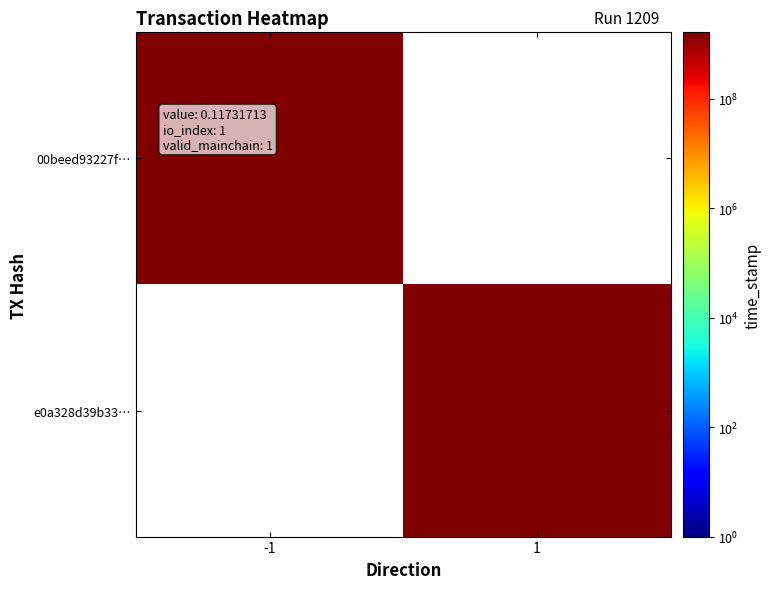

Reading left to right, what are all the values shown in this chart?

00beed93227f3ee63b3476dad1c71b44bdcce32: direction=-1.0	time_stamp=1617838278.0	value=0.1	io_index=1.0	valid_mainchain=1.0
e0a328d39b33b744d0f9c6a709cc72cf839689c: direction=1.0	time_stamp=1617838157.0	value=0.1	io_index=1.0	valid_mainchain=1.0